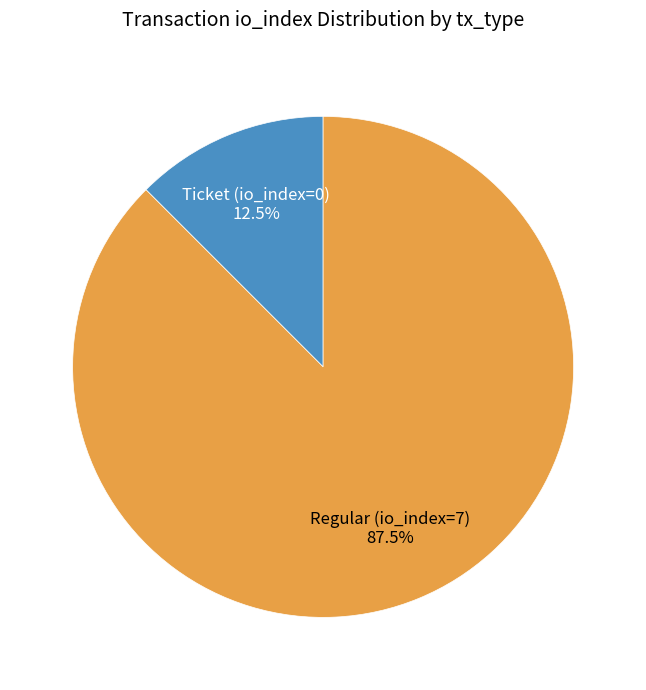

Count the number of slices in the pie.

2